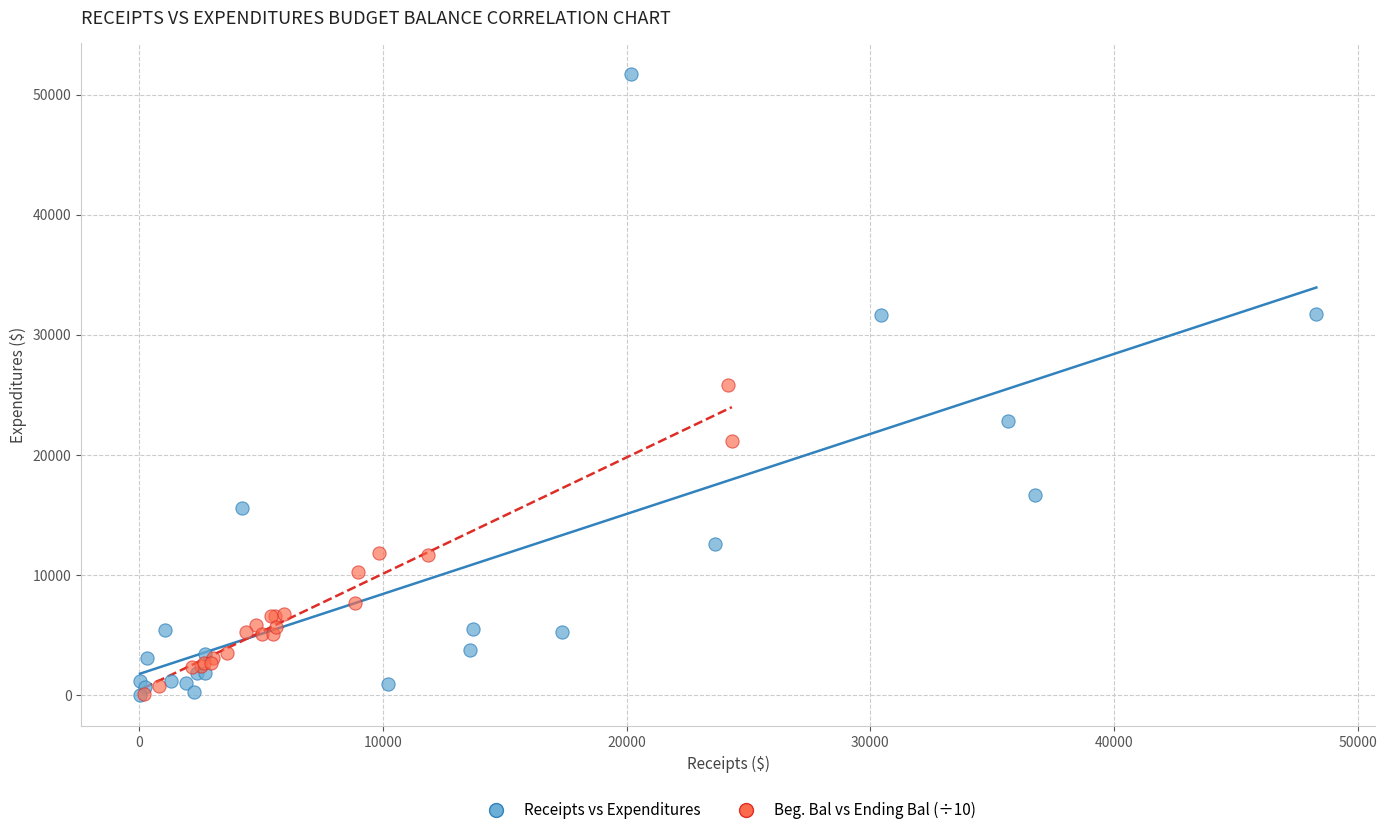

Which series contains the highest Y value?

Receipts vs Expenditures